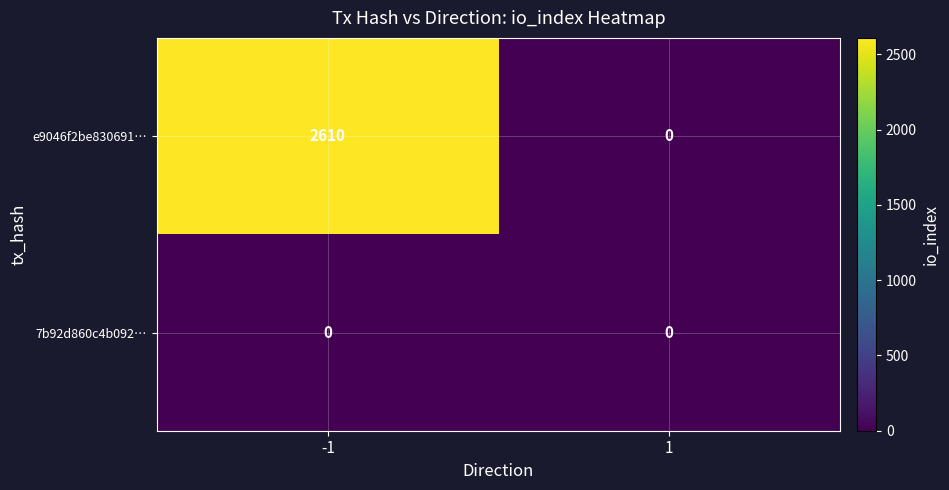

List the series in order of their peak value, lowest first.

7b92d860c4b092…, e9046f2be830691…